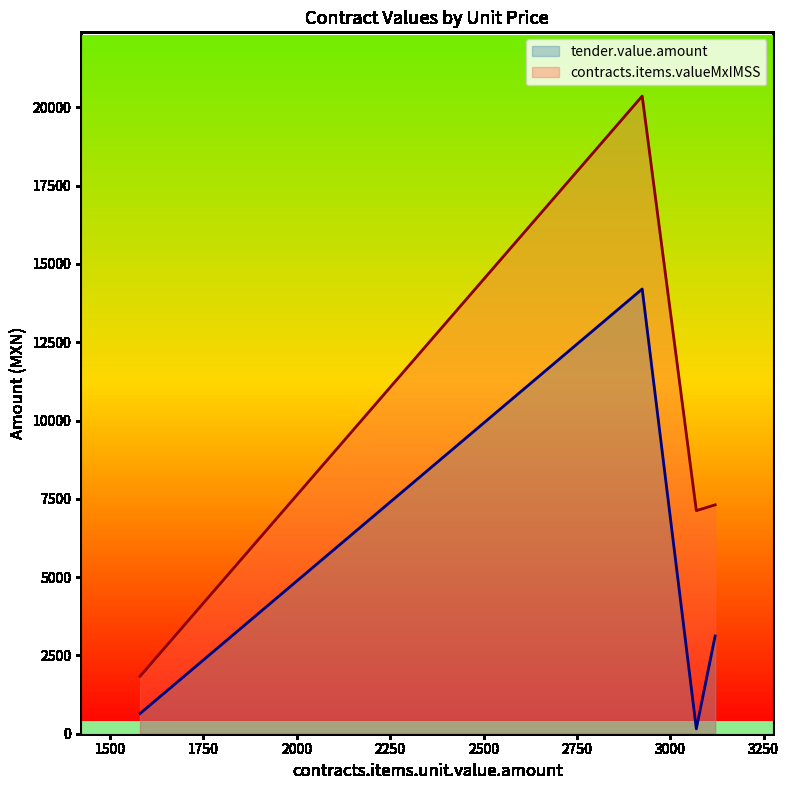

How many lines are shown in the chart?

2